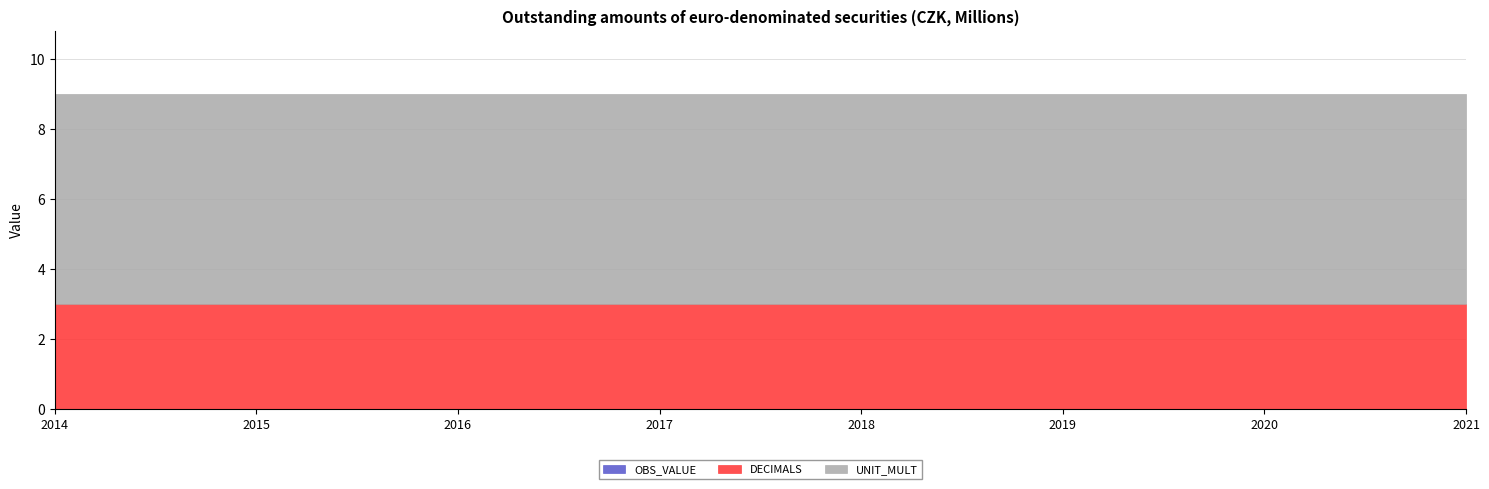

Which series changed the most between 2016 and 2018?

OBS_VALUE